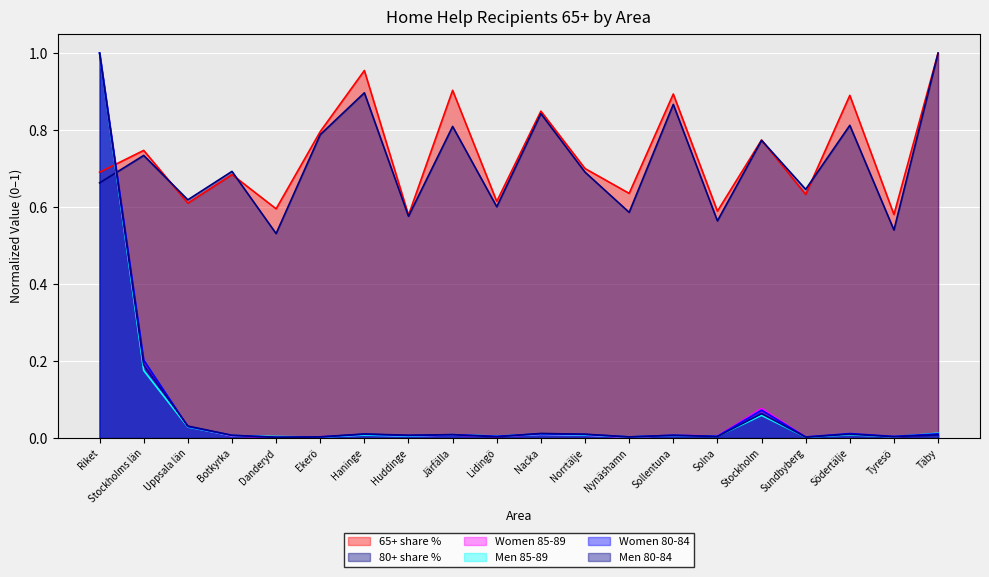

Is it true that 80+ share % equals 0.2 at Ekerö?

False